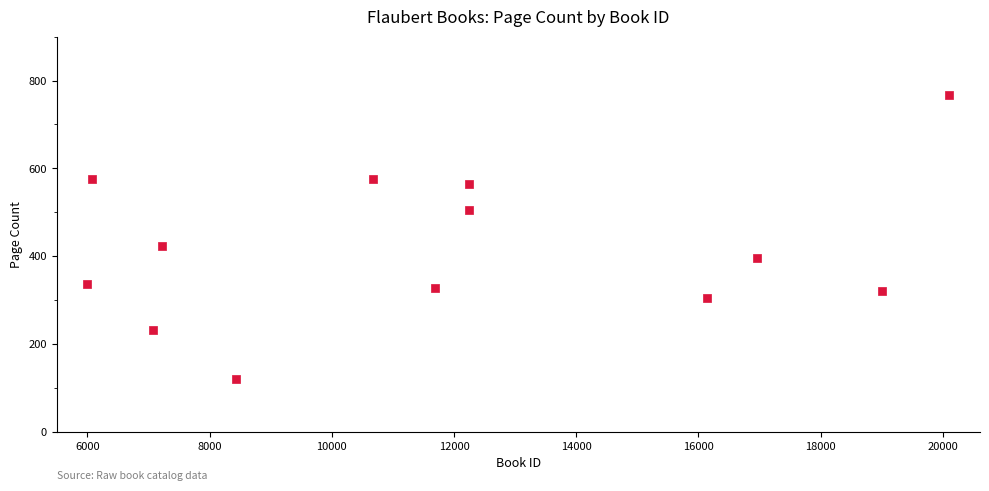

What Y value in the scatter plot is closest to 444?

424